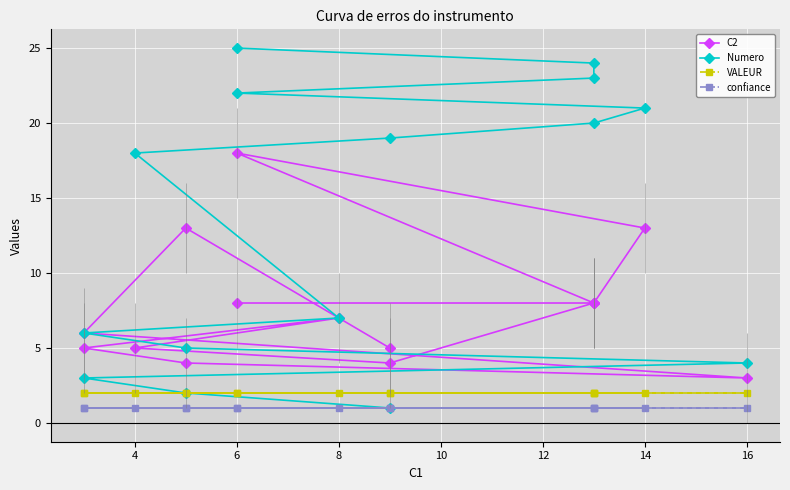

Is this an area chart (filled region under the line)?

No